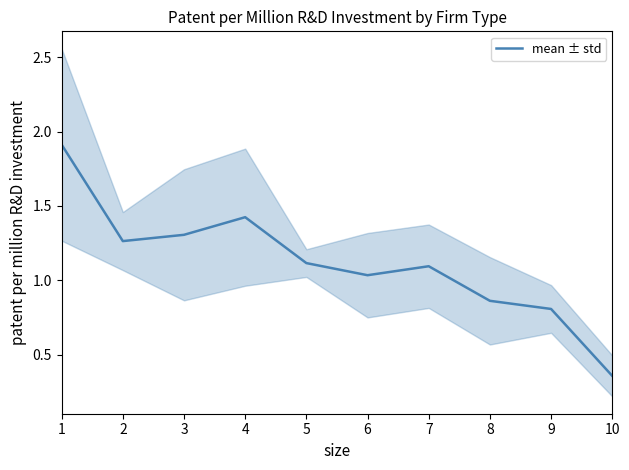

Does the chart display data point markers on the line(s)?

No